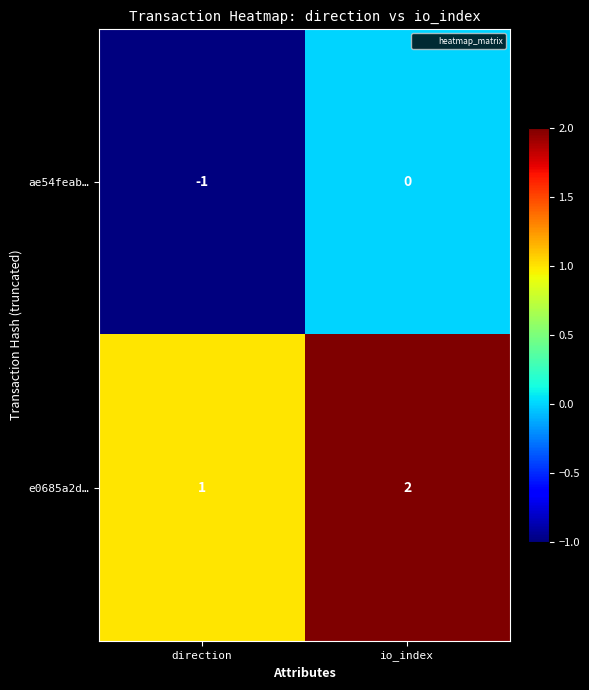

List the series in order of their overall mean, lowest first.

ae54feab…, e0685a2d…